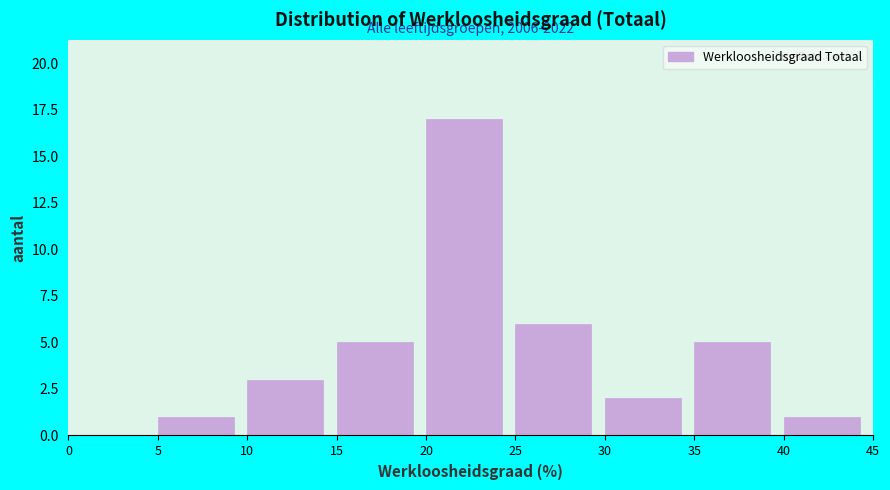

Which range on the x-axis has the tallest bar?

20 to 25